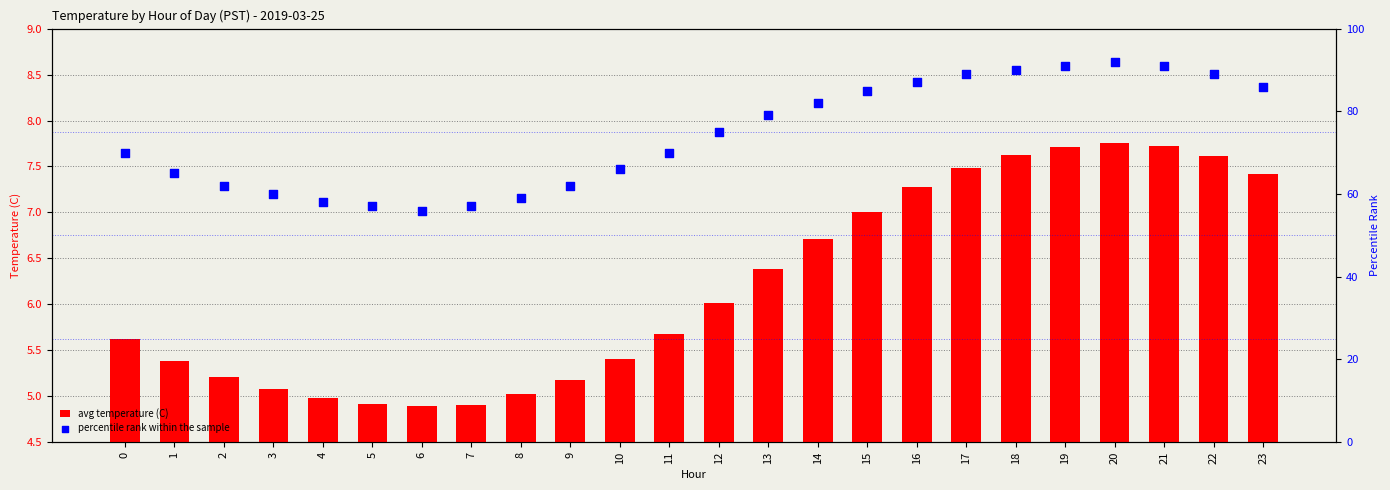

Is the value of avg temperature (C) at 21 greater than the value of percentile rank within the sample at 10?

No